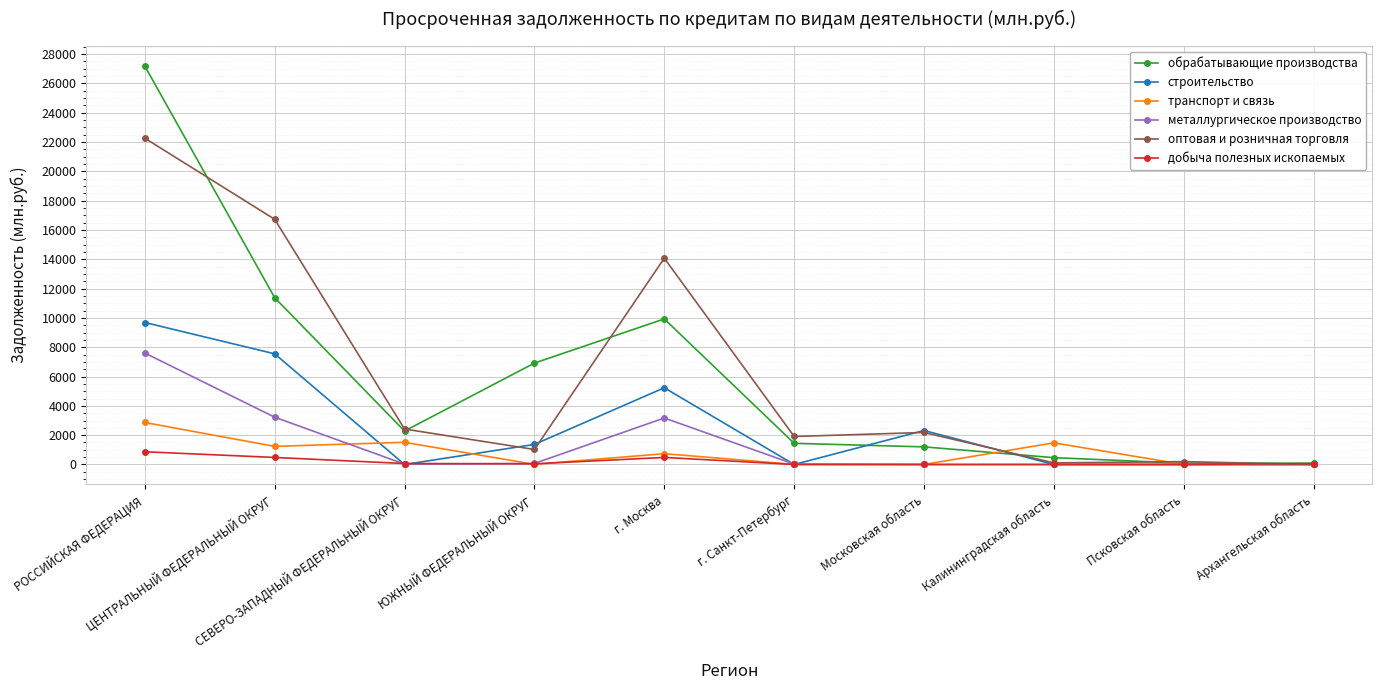

What is the greatest value displayed?

27178